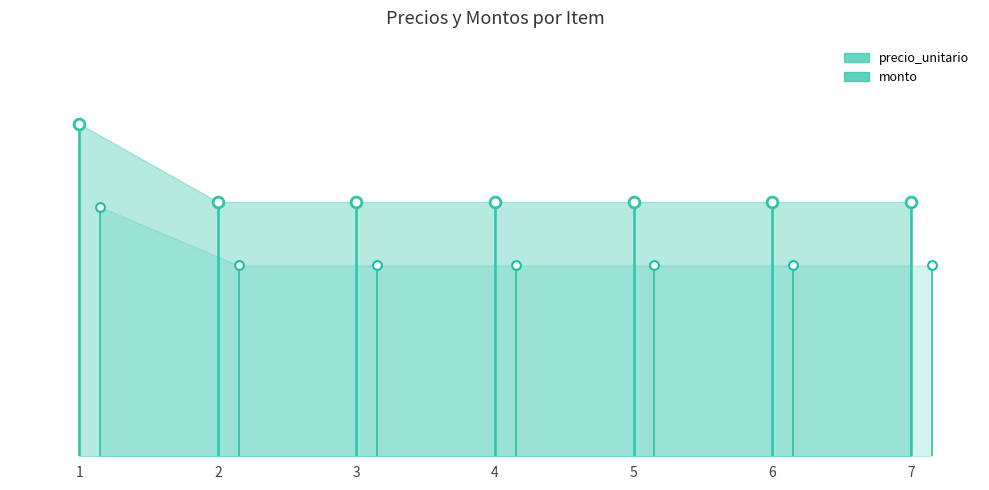

At which category is the sum across all series the highest?

1